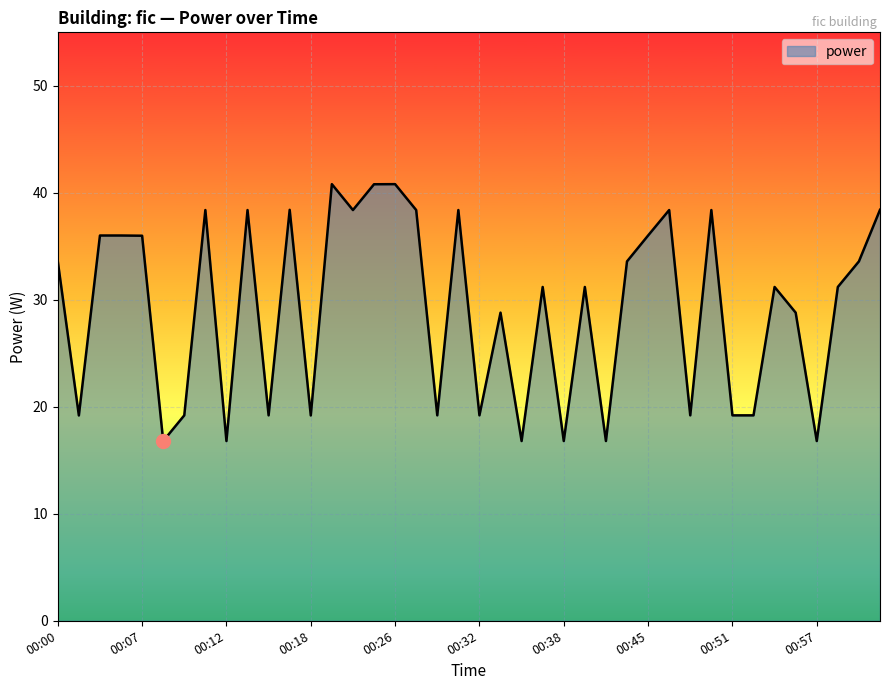

What is the smallest value displayed?

16.8